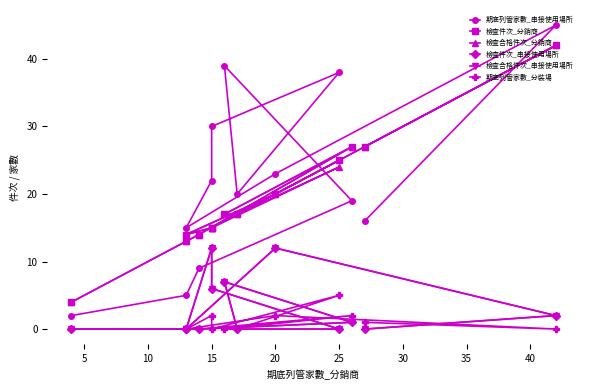

How many interior local valleys does the 期底列管家數_串接使用場所 series have?

2